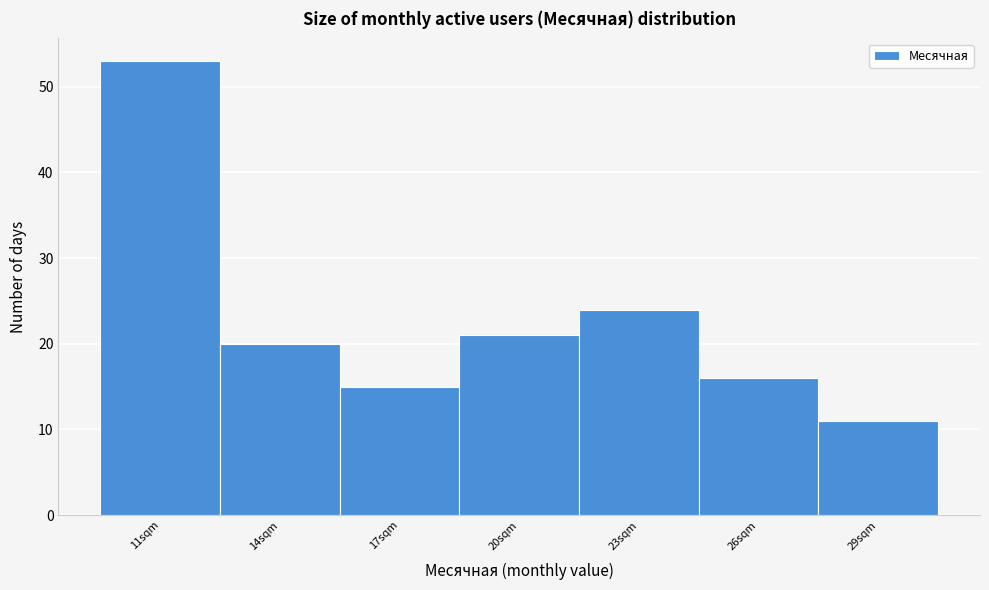

Reading right to left, what are all the values shown in this chart?

11	16	24	21	15	20	53